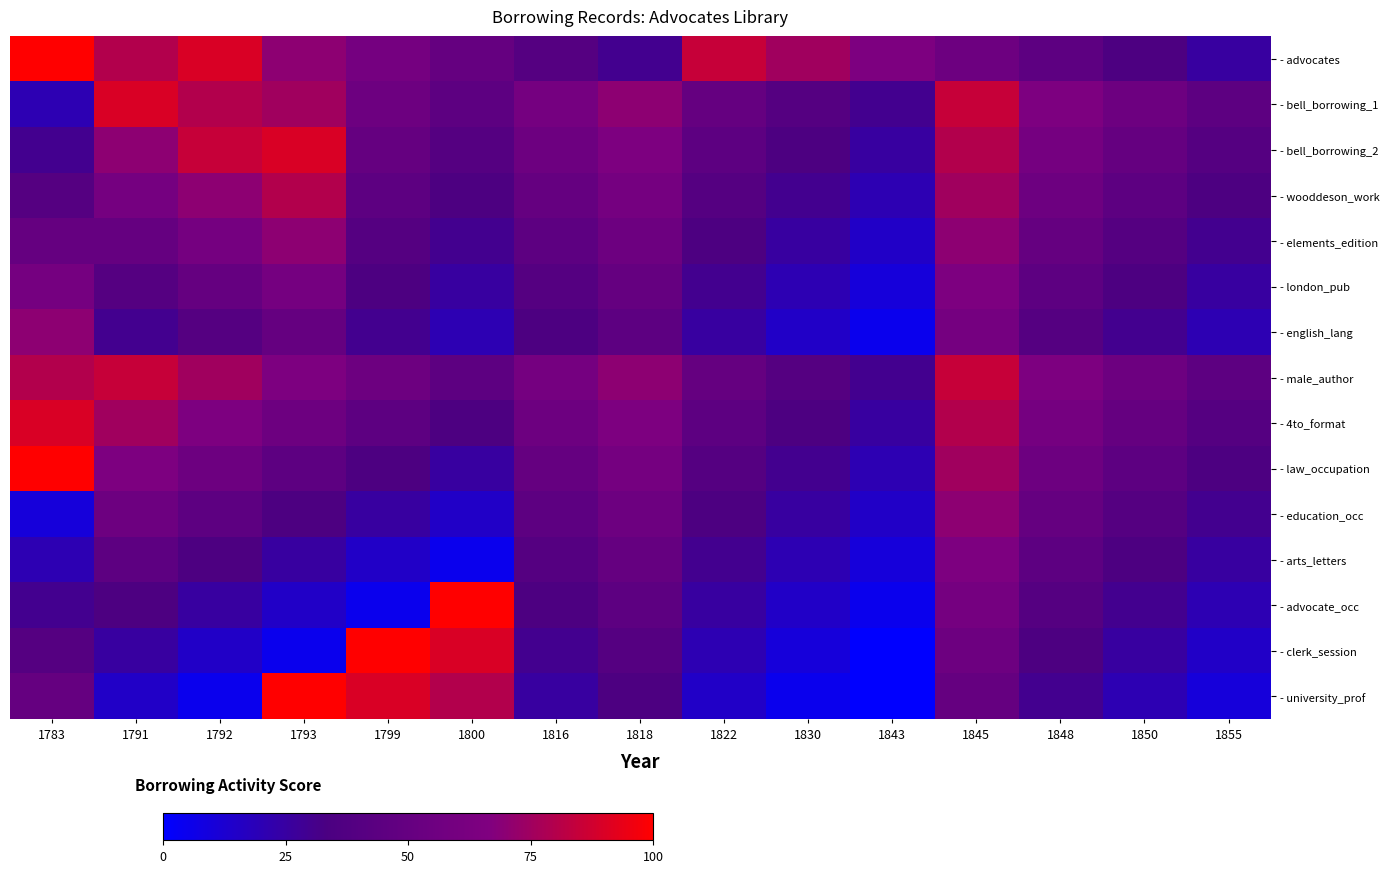

At how many categories does at least one series exceed 24?

15